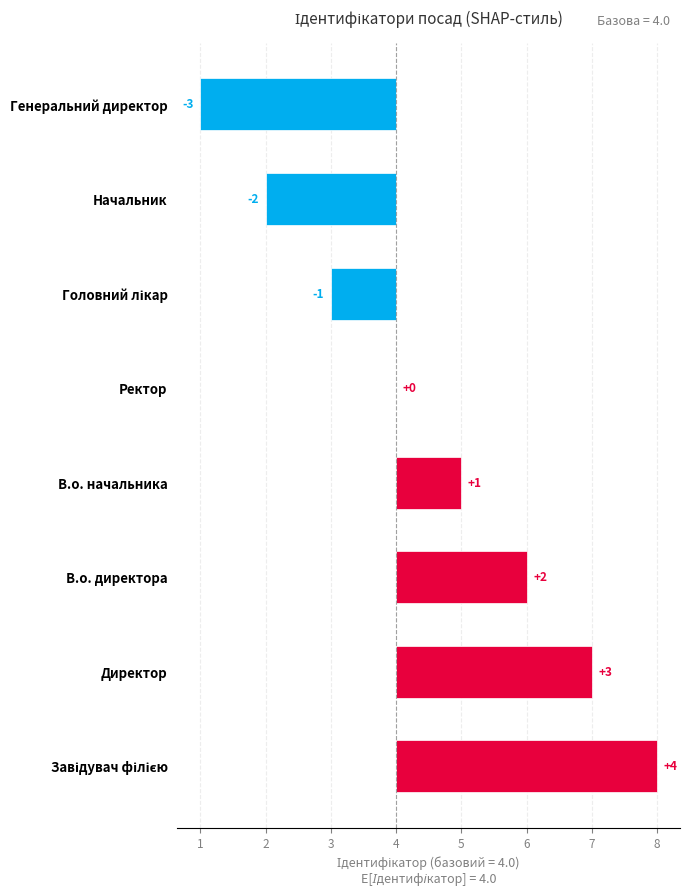

Reading left to right, what are all the values shown in this chart?

4	3	2	1	0	-1	-2	-3